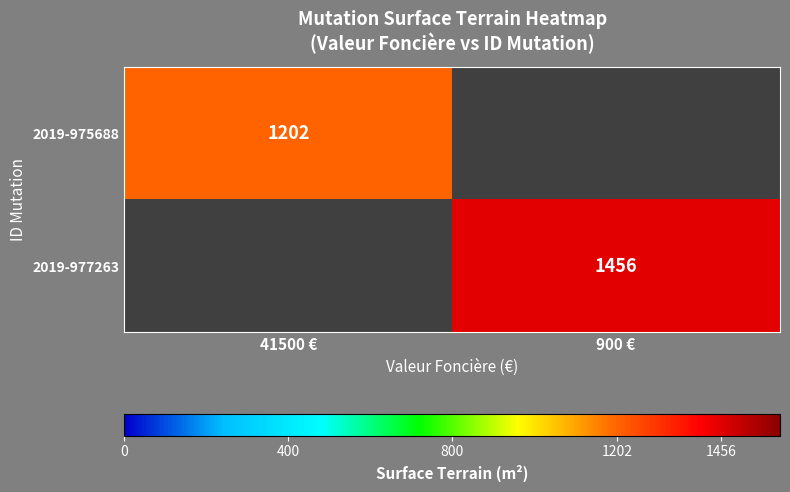

The value of 2019-977263 at 900 € is 1456. True or false?

True